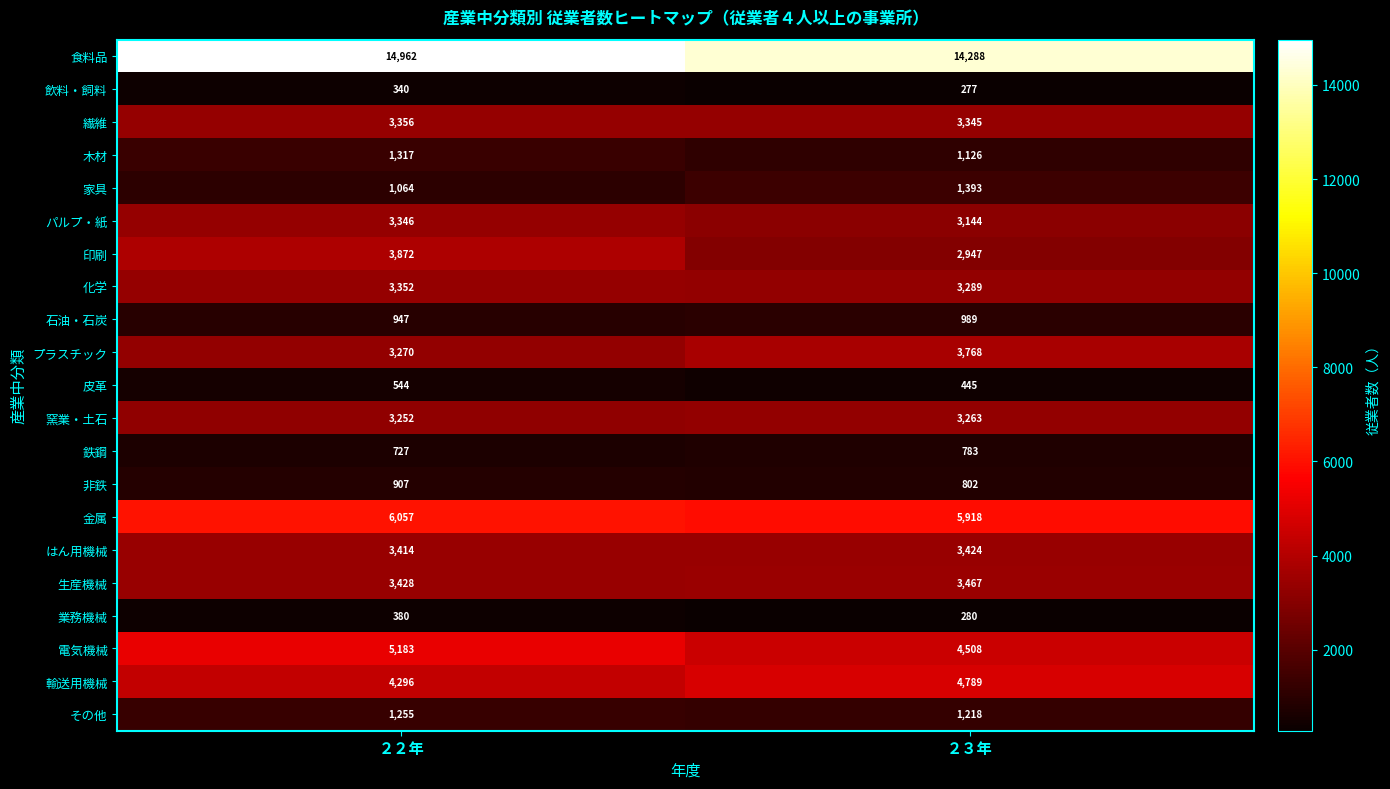

Which series has the widest spread of values?

印刷